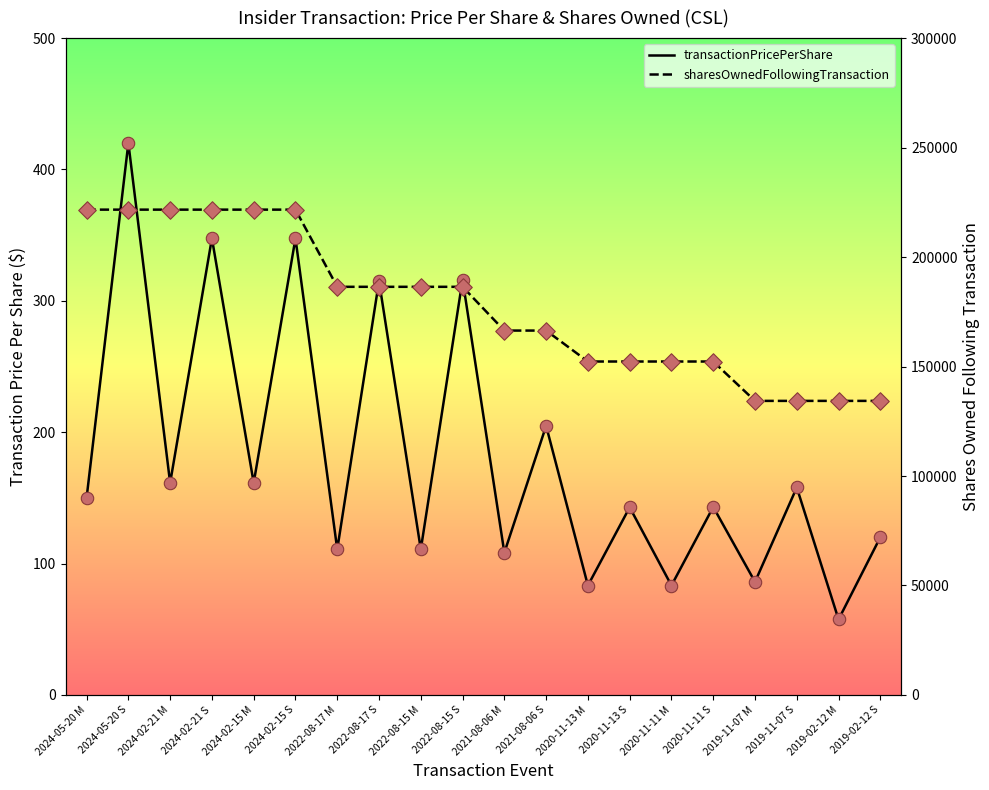

What is the total value across all series at 2019-02-12 S?

134425.1